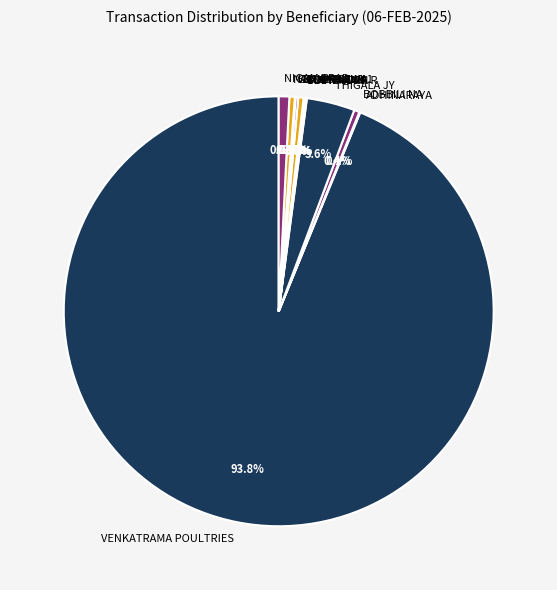

What is the largest slice in the pie chart?

VENKATRAMA POULTRIES